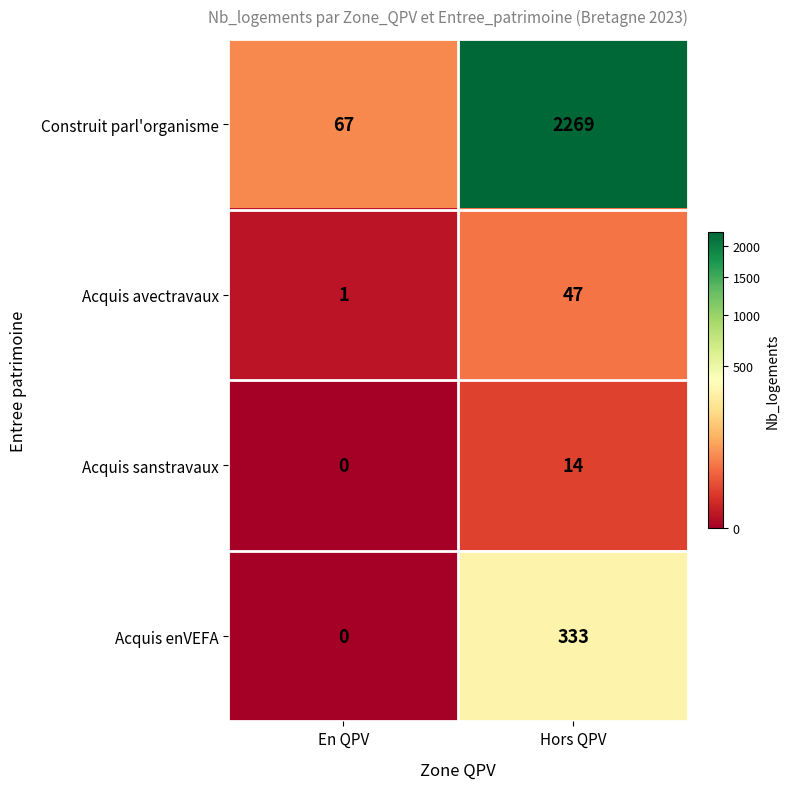

Reading right to left, what are all the values shown in this chart?

Construit parl'organisme: 2269	67
Acquis avectravaux: 47	1
Acquis sanstravaux: 14	0
Acquis enVEFA: 333	0